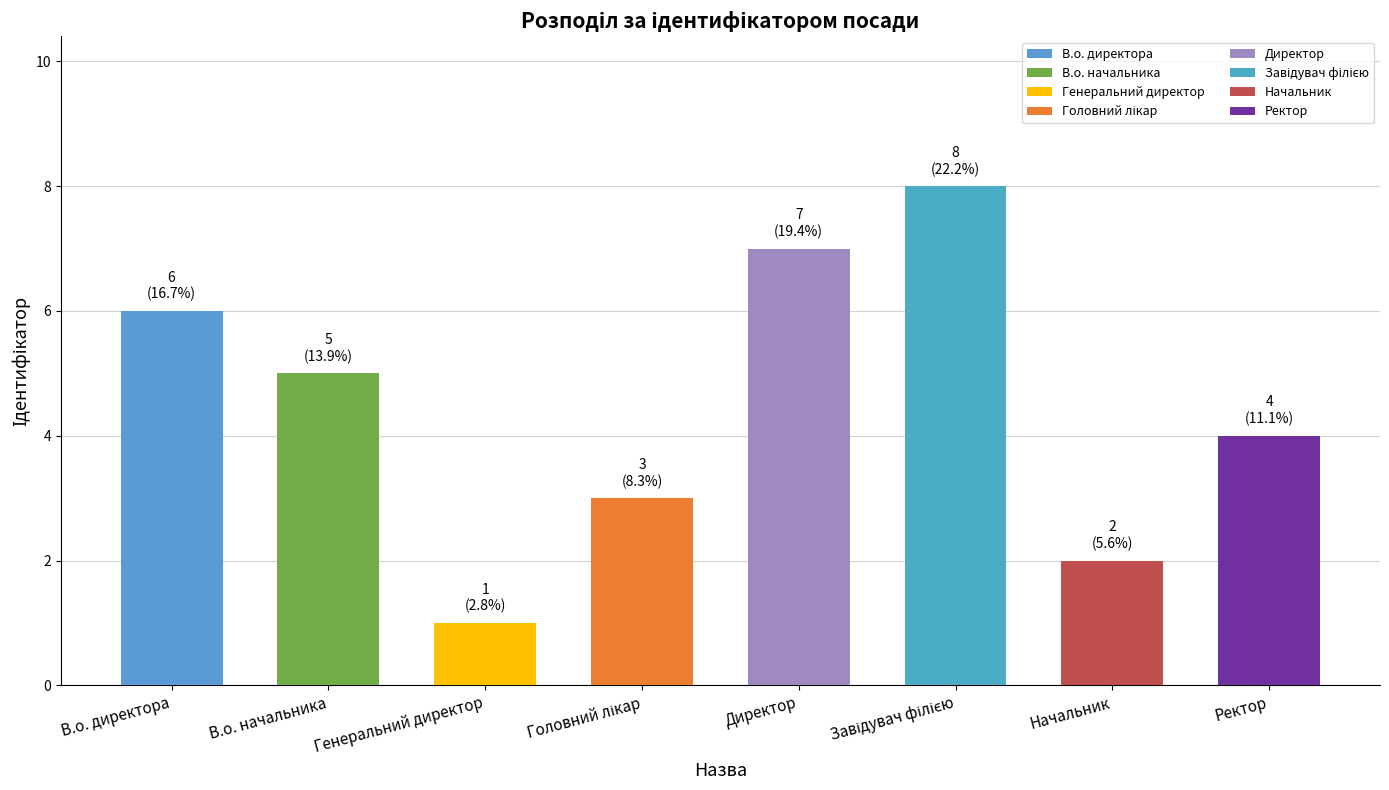

How many bars are there in total?

8